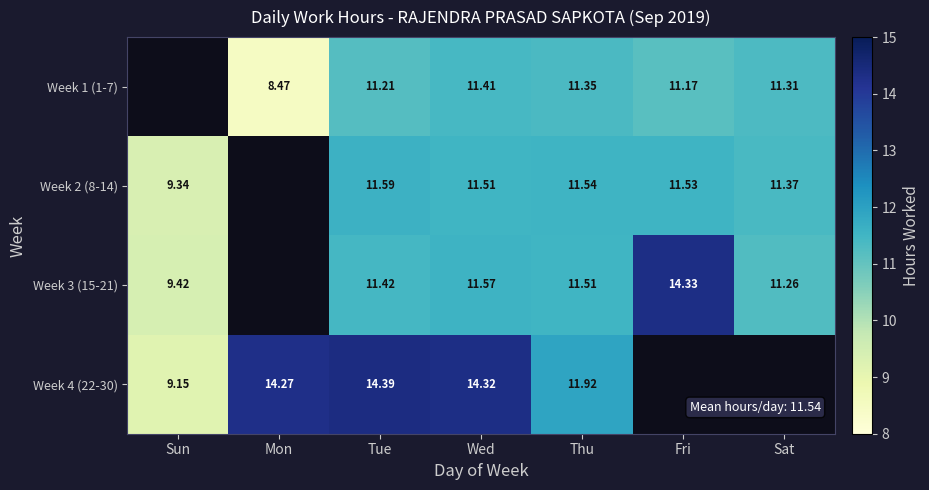

At which category is the sum across all series the highest?

Wed